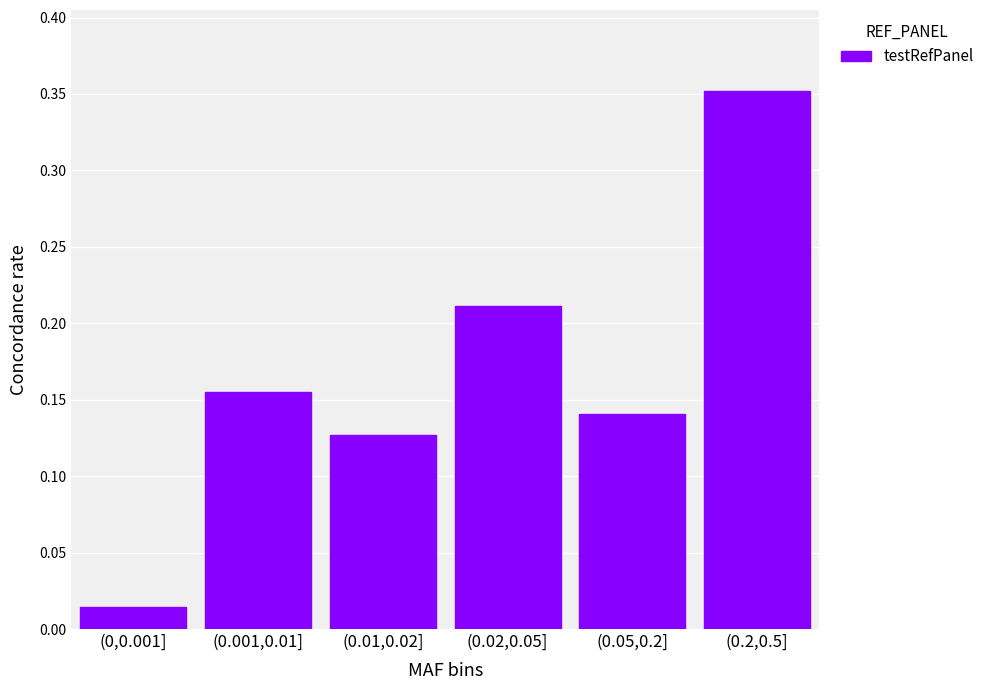

What is the label of the 3rd bar from the right?

(0.02,0.05]